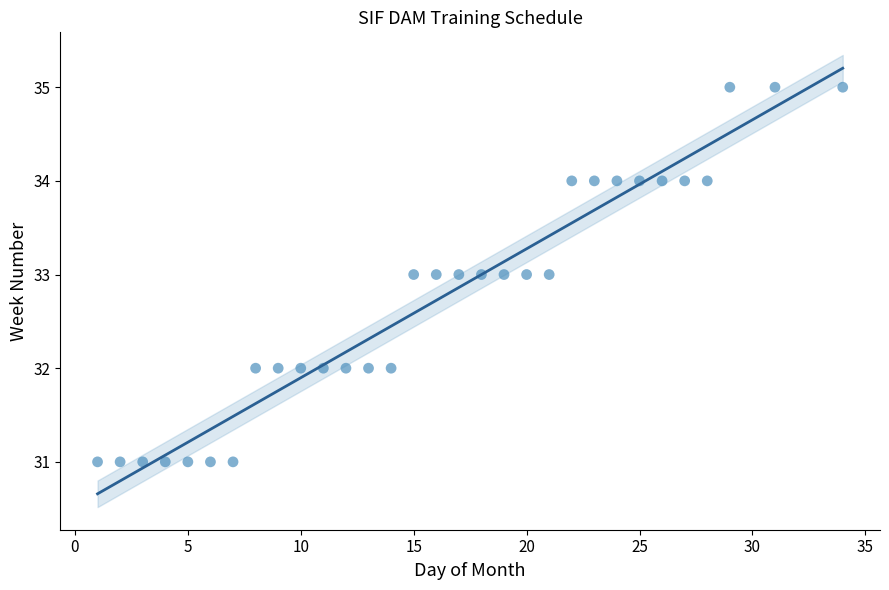

What is the range of Y values (max minus min)?

4